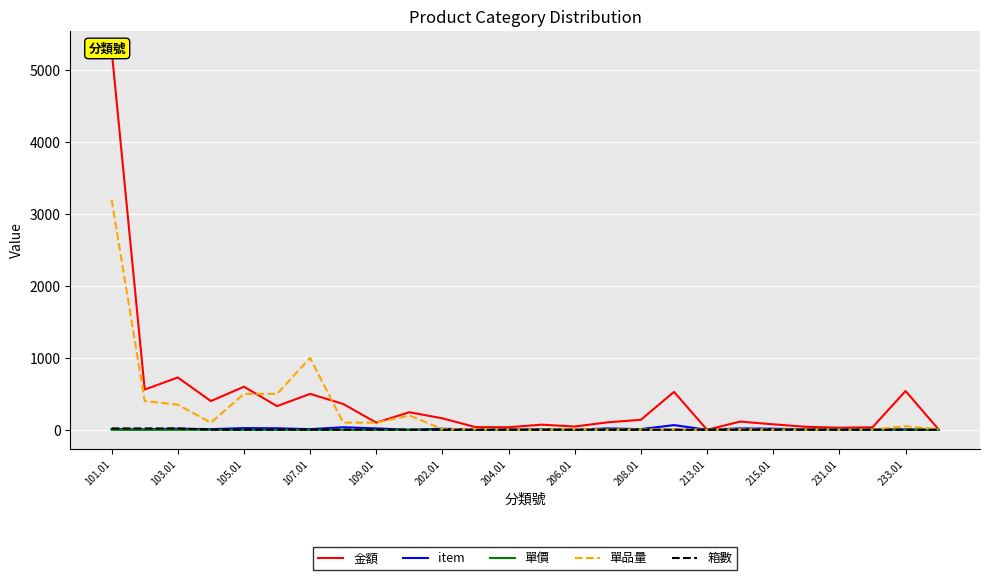

True or false: 金額 and item intersect in this chart.

False